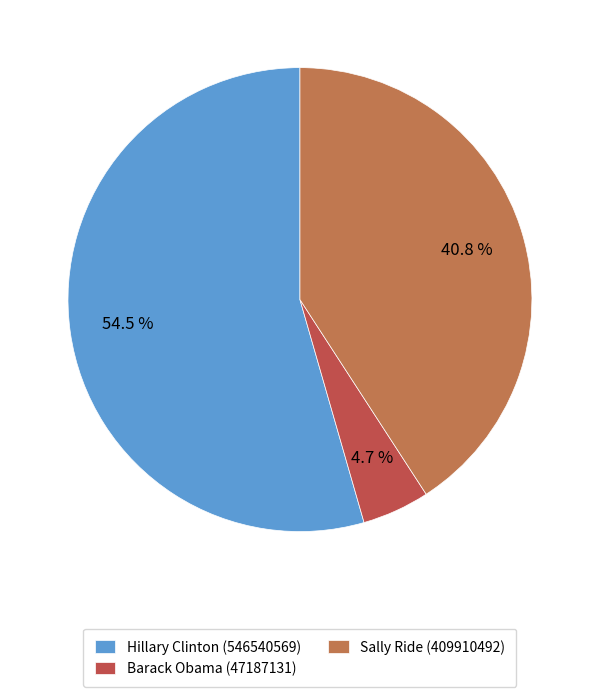

Which has a higher value, Barack Obama (47187131) or Hillary Clinton (546540569)?

Hillary Clinton (546540569)